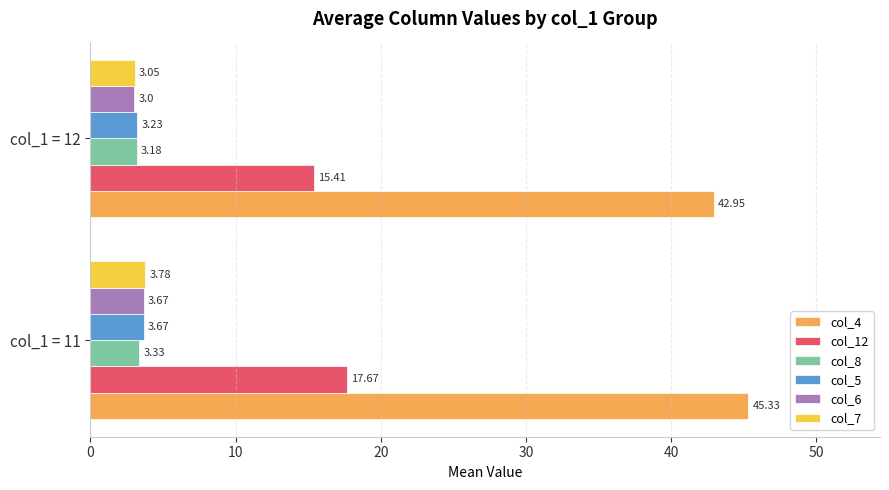

Which series has the widest spread of values?

col_4